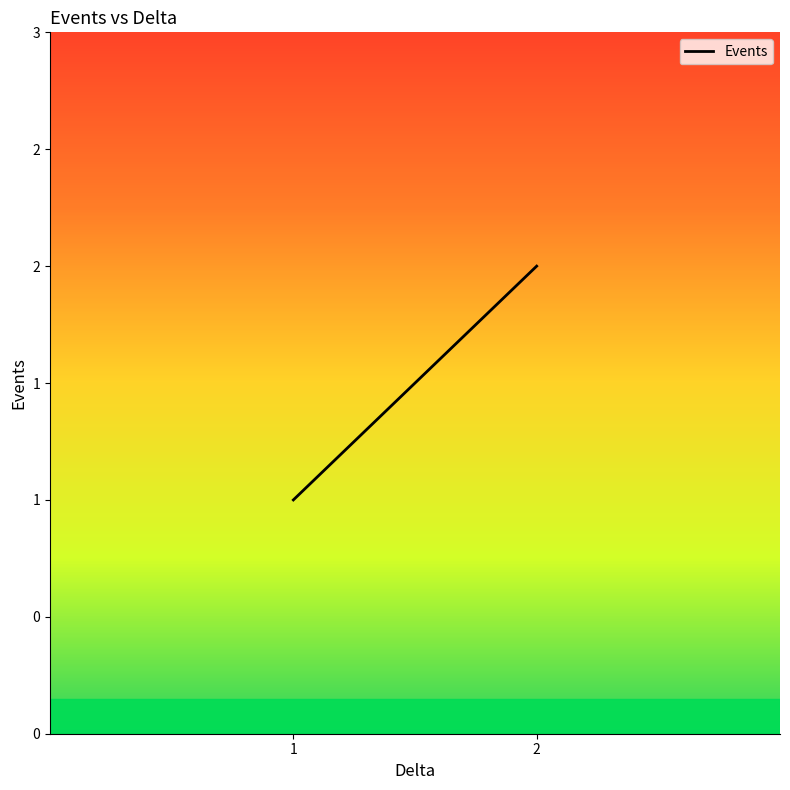

What is the smallest value displayed?

1